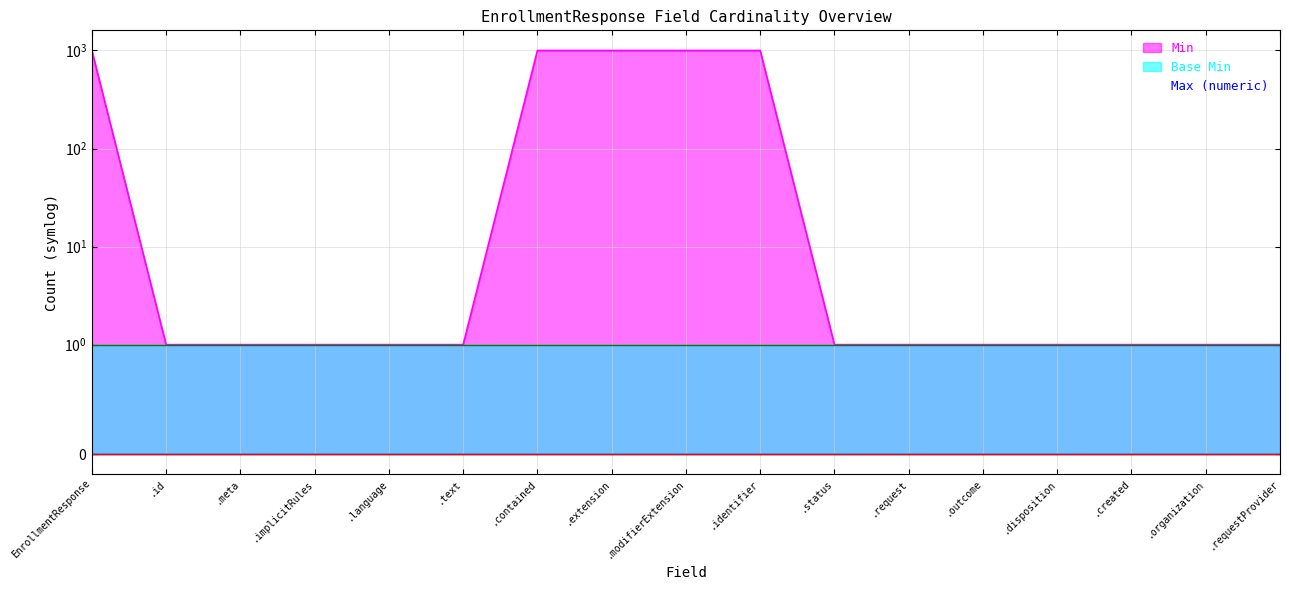

Reading left to right, list all the values displayed in this chart.

Min: EnrollmentResponse=0	EnrollmentResponse.id=0	EnrollmentResponse.meta=0	EnrollmentResponse.implicitRules=0	EnrollmentResponse.language=0	EnrollmentResponse.text=0	EnrollmentResponse.contained=0	EnrollmentResponse.extension=0	EnrollmentResponse.modifierExtension=0	EnrollmentResponse.identifier=0	EnrollmentResponse.status=0	EnrollmentResponse.request=0	EnrollmentResponse.outcome=0	EnrollmentResponse.disposition=0	EnrollmentResponse.created=0	EnrollmentResponse.organization=0	EnrollmentResponse.requestProvider=0
Base Min: EnrollmentResponse=0	EnrollmentResponse.id=0	EnrollmentResponse.meta=0	EnrollmentResponse.implicitRules=0	EnrollmentResponse.language=0	EnrollmentResponse.text=0	EnrollmentResponse.contained=0	EnrollmentResponse.extension=0	EnrollmentResponse.modifierExtension=0	EnrollmentResponse.identifier=0	EnrollmentResponse.status=0	EnrollmentResponse.request=0	EnrollmentResponse.outcome=0	EnrollmentResponse.disposition=0	EnrollmentResponse.created=0	EnrollmentResponse.organization=0	EnrollmentResponse.requestProvider=0
Max (numeric): EnrollmentResponse=999	EnrollmentResponse.id=1	EnrollmentResponse.meta=1	EnrollmentResponse.implicitRules=1	EnrollmentResponse.language=1	EnrollmentResponse.text=1	EnrollmentResponse.contained=999	EnrollmentResponse.extension=999	EnrollmentResponse.modifierExtension=999	EnrollmentResponse.identifier=999	EnrollmentResponse.status=1	EnrollmentResponse.request=1	EnrollmentResponse.outcome=1	EnrollmentResponse.disposition=1	EnrollmentResponse.created=1	EnrollmentResponse.organization=1	EnrollmentResponse.requestProvider=1